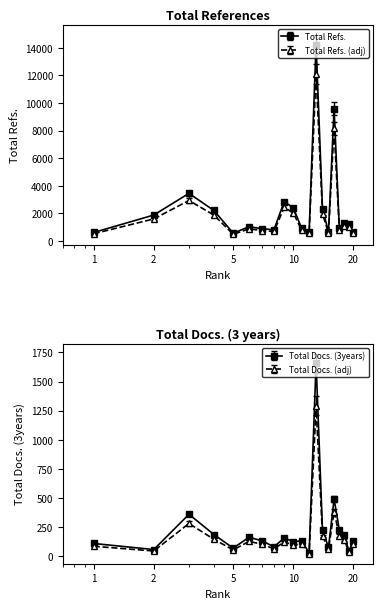

What is the spread (max minus min) of values at 11?

790.4